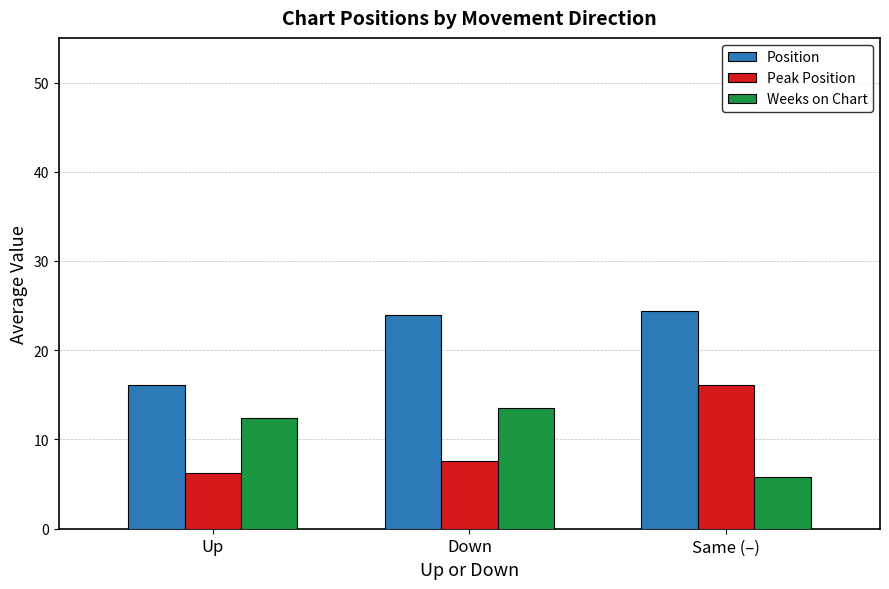

Which series has the widest spread of values?

Peak Position